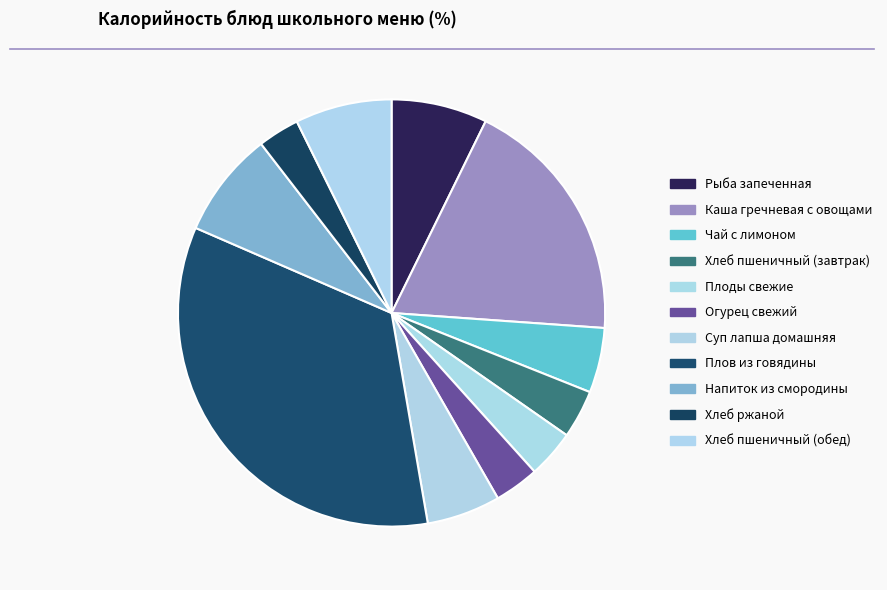

Rank the categories by value from highest to lowest.

Плов из говядины, Каша гречневая с овощами, Напиток из смородины, Хлеб пшеничный (обед), Рыба запеченная, Суп лапша домашняя, Чай с лимоном, Хлеб пшеничный (завтрак), Плоды свежие, Огурец свежий, Хлеб ржаной